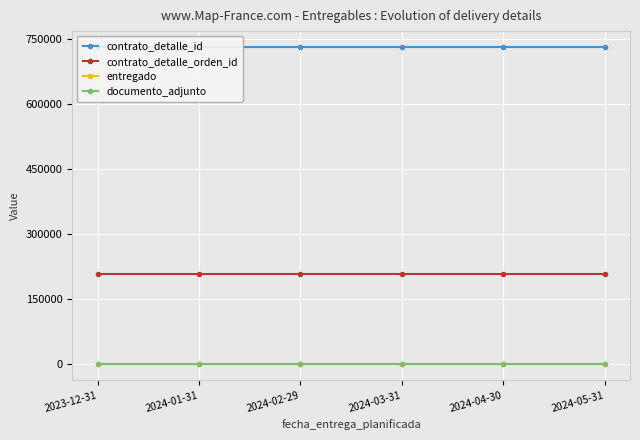

What is the value of the contrato_detalle_id point at the 1st from the left?

730721